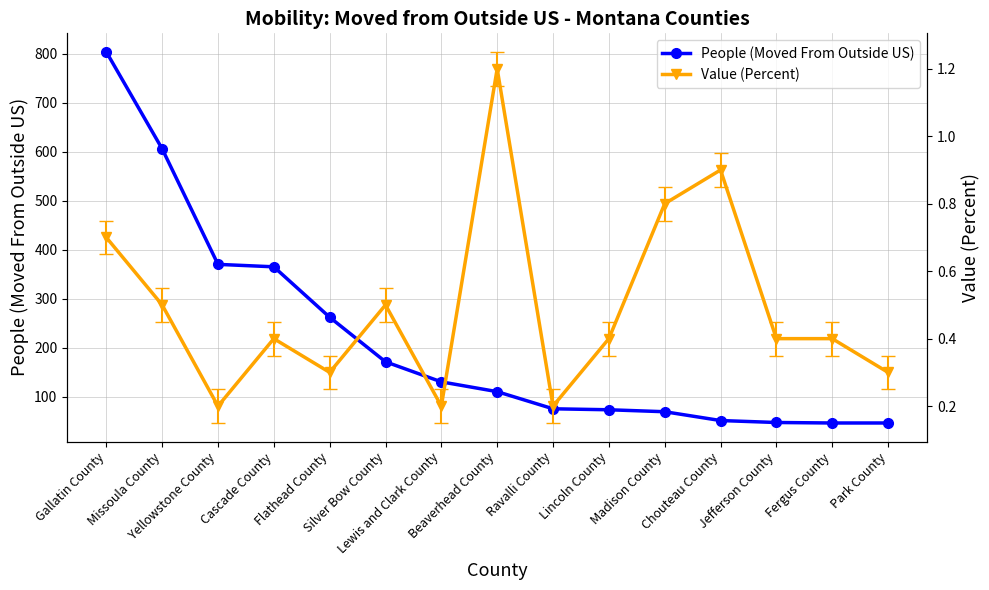

How many lines are shown in the chart?

2